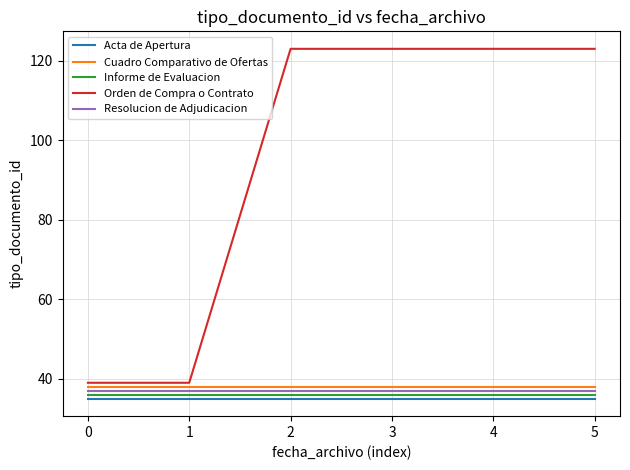

What is the sum of all Cuadro Comparativo de Ofertas values?

228